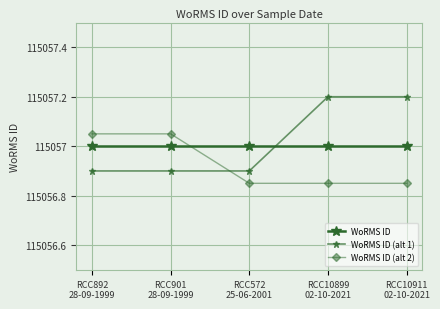

Does the chart have visible grid lines?

Yes